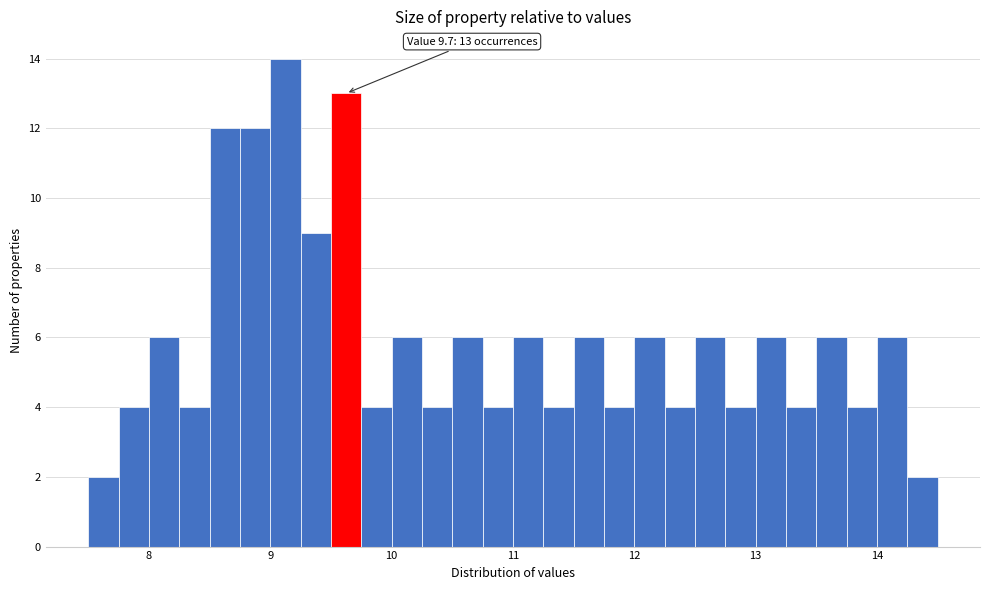

Around what value on the x-axis is the tallest bar? Give the approximate position of its centre, as read against the axis.

9.1